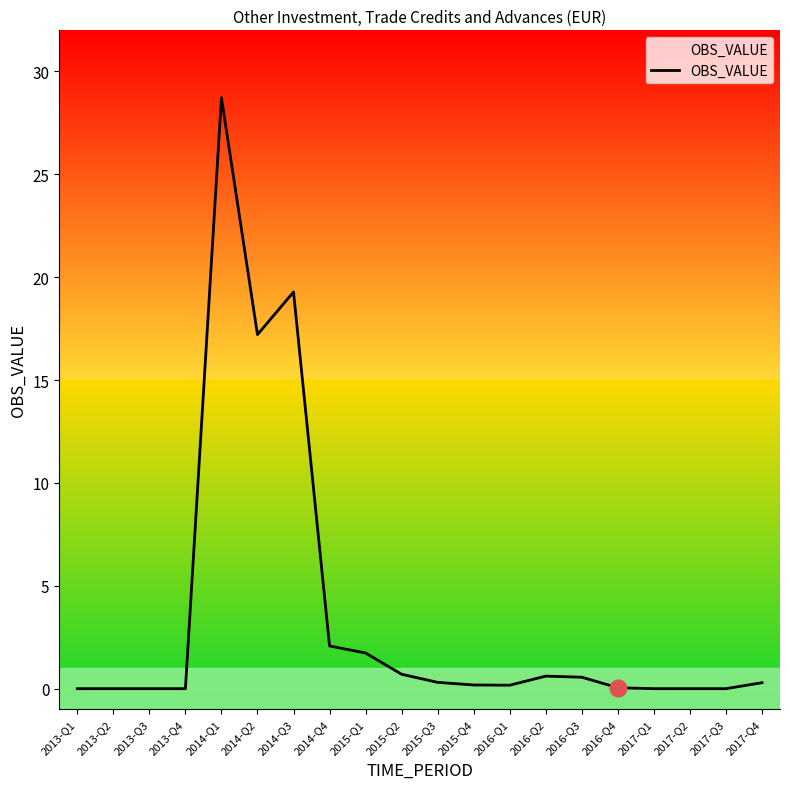

What is the maximum value shown in the chart?

28.7